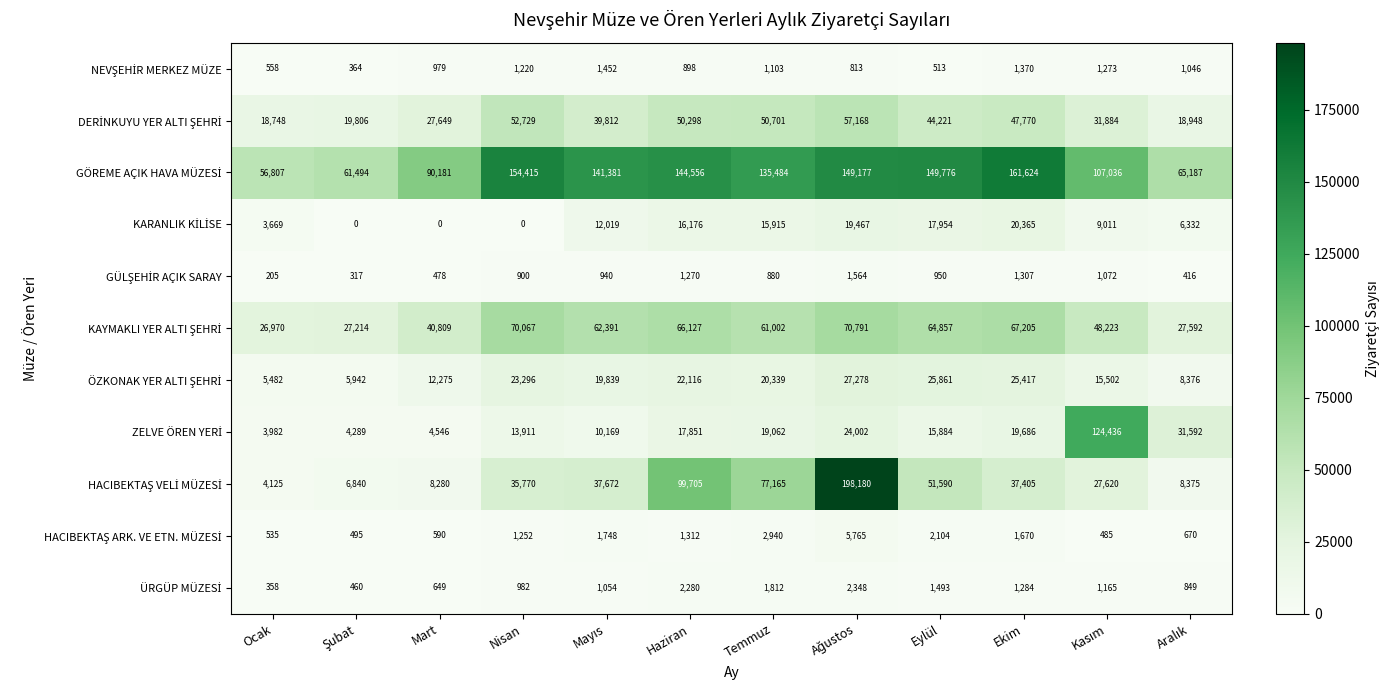

What is the spread (max minus min) of values at Ocak?

56602